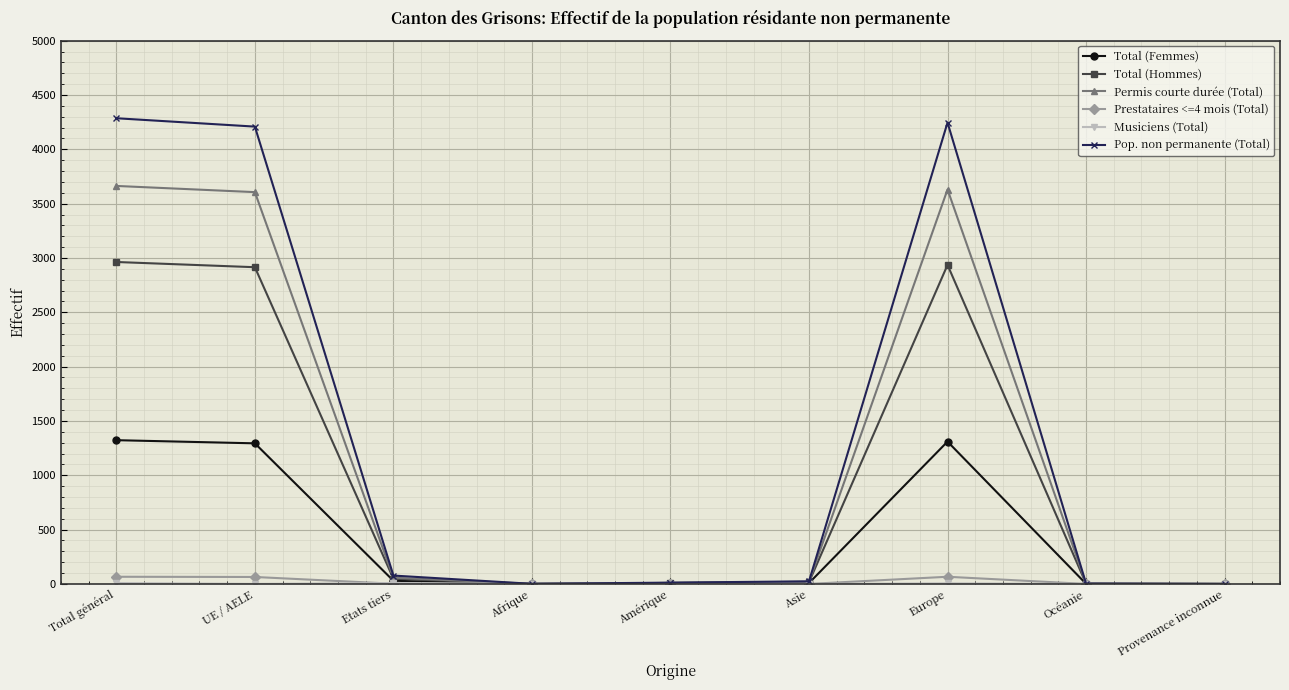

What position from the right is UE / AELE?

8